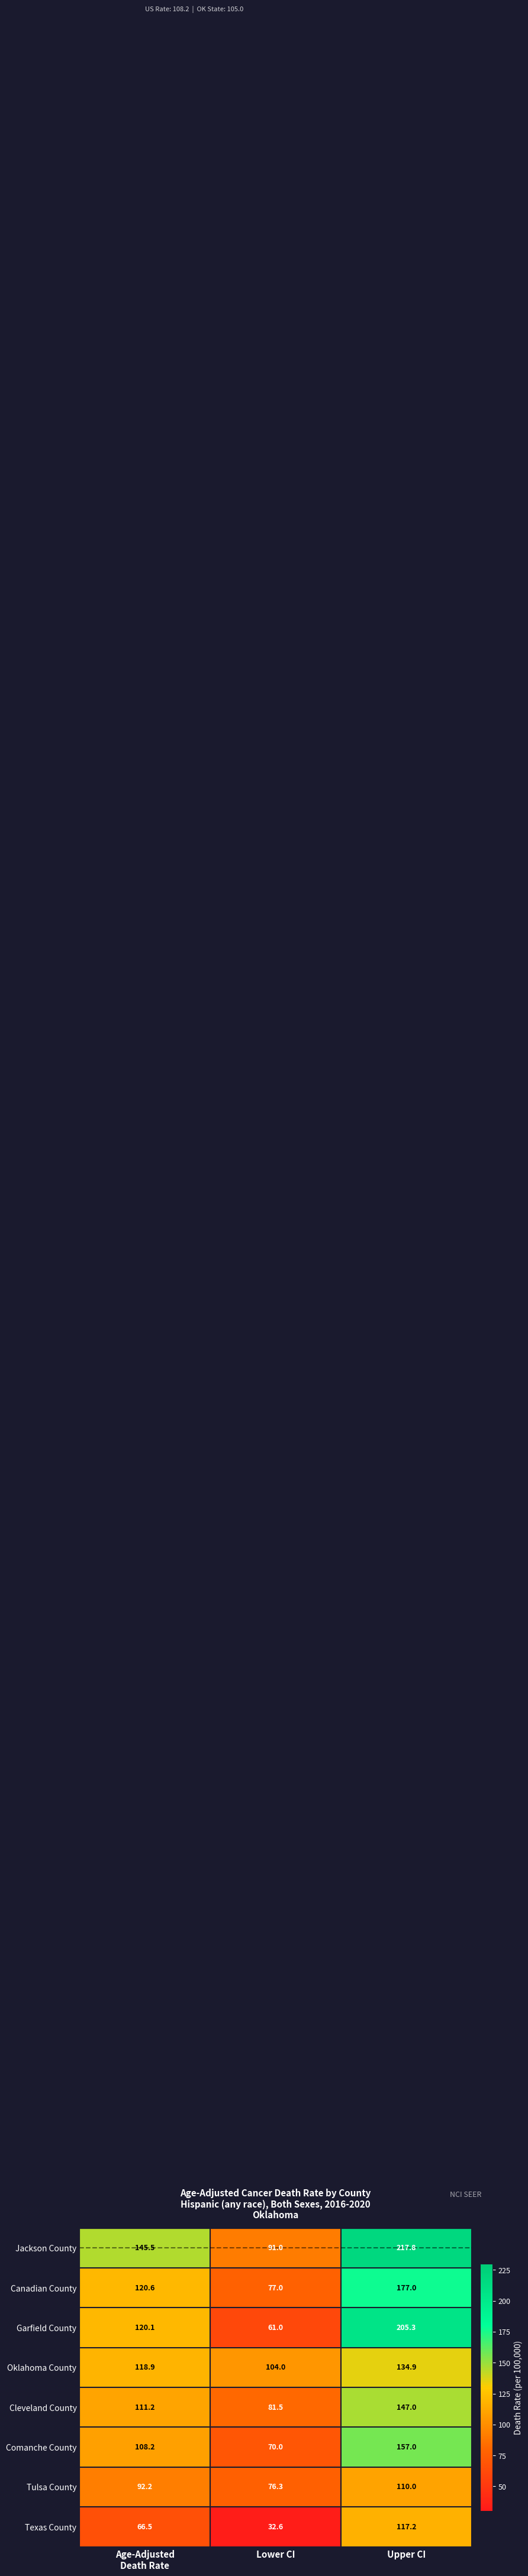

Which series has the largest range (max minus min)?

Garfield County